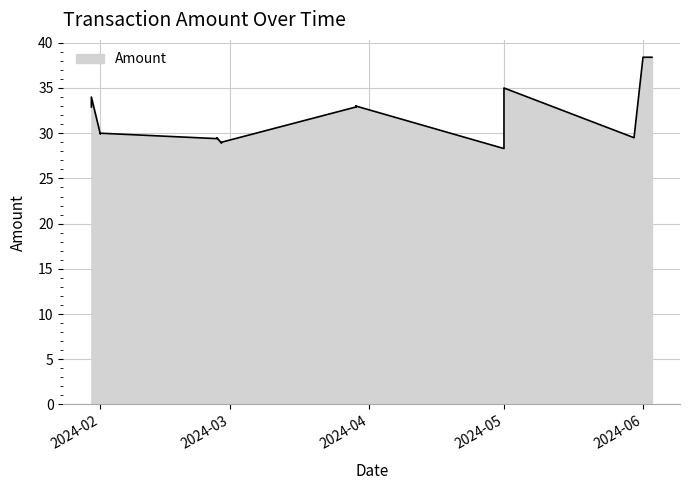

The chart shows a value of 40.9 at 2024-02-27. True or false?

False